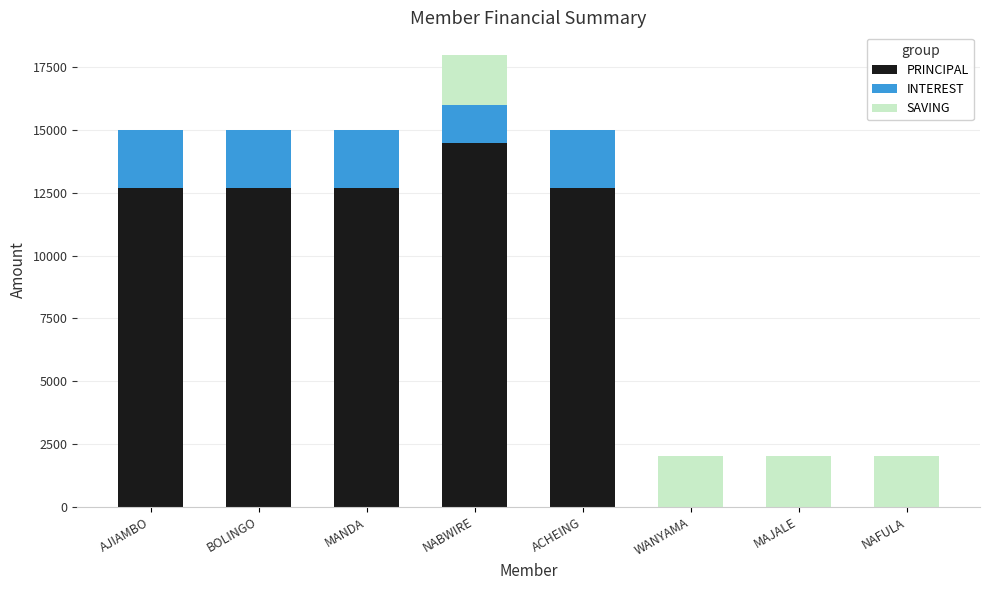

What is the sum of the PRINCIPAL values at MANDA and AJIAMBO?

25400